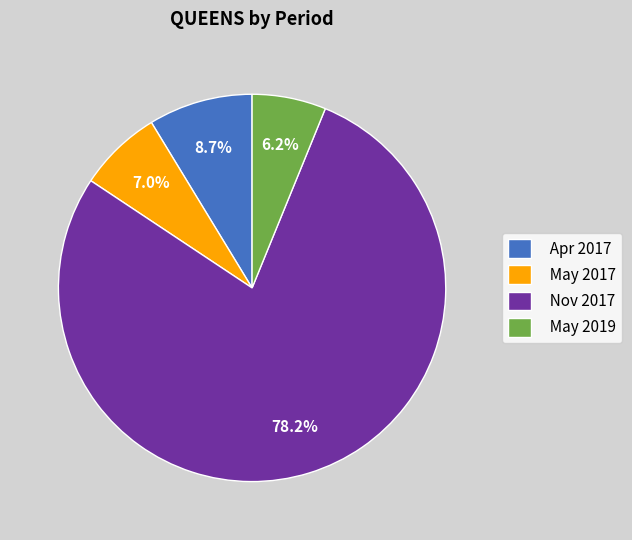

Count the number of slices in the pie.

4